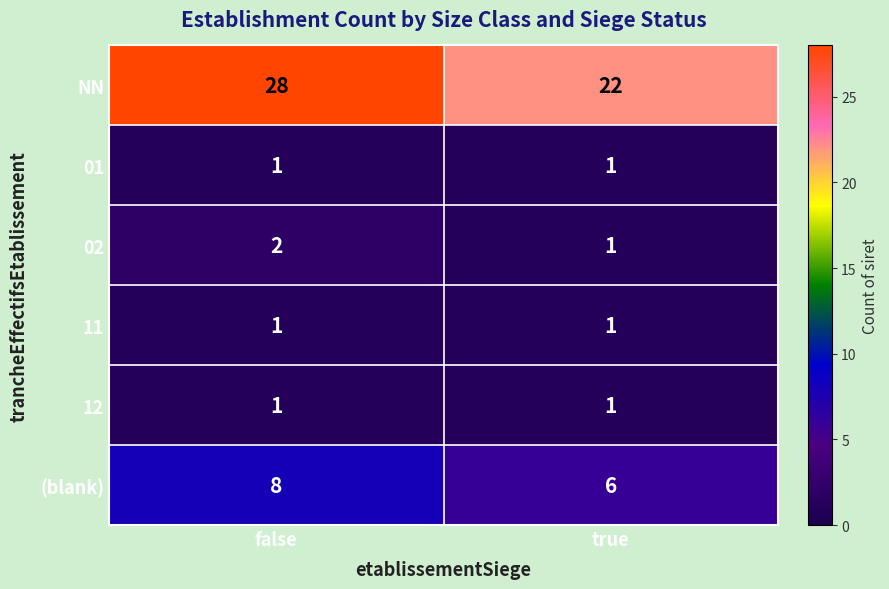

How many series are shown in this chart?

6